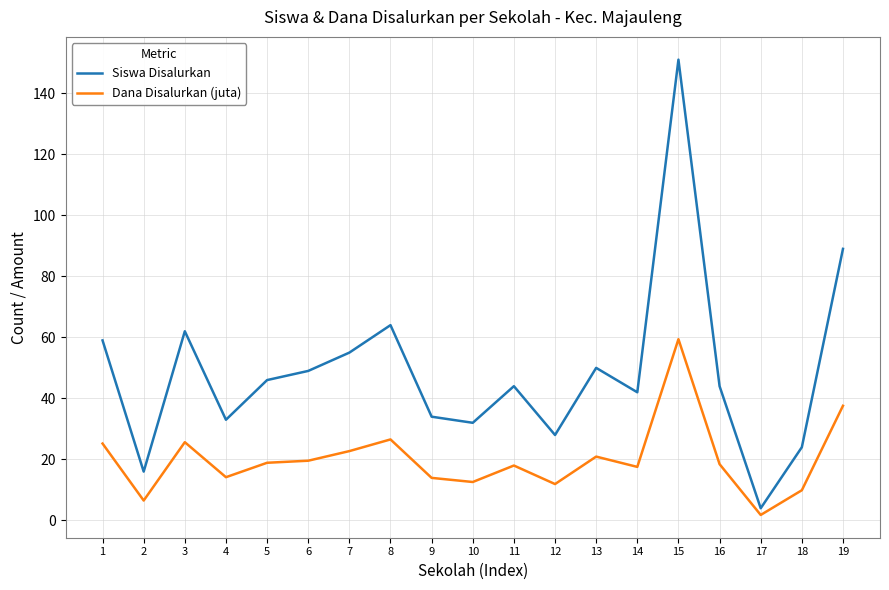

The value of Siswa Disalurkan at 3 is 62.0. True or false?

True